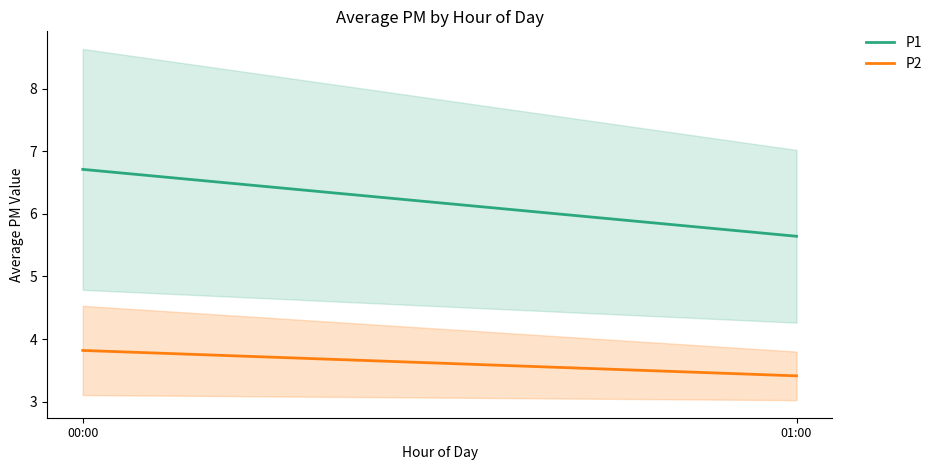

Rank the series by their maximum value, from highest to lowest.

P1, P2